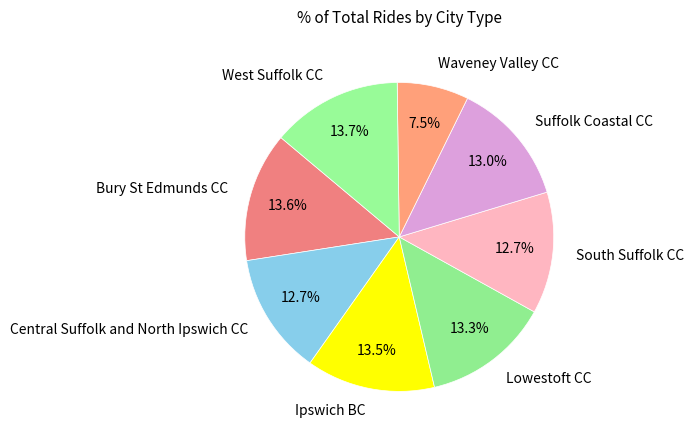

What percentage is the Bury St Edmunds CC slice, to the nearest percent?

14%